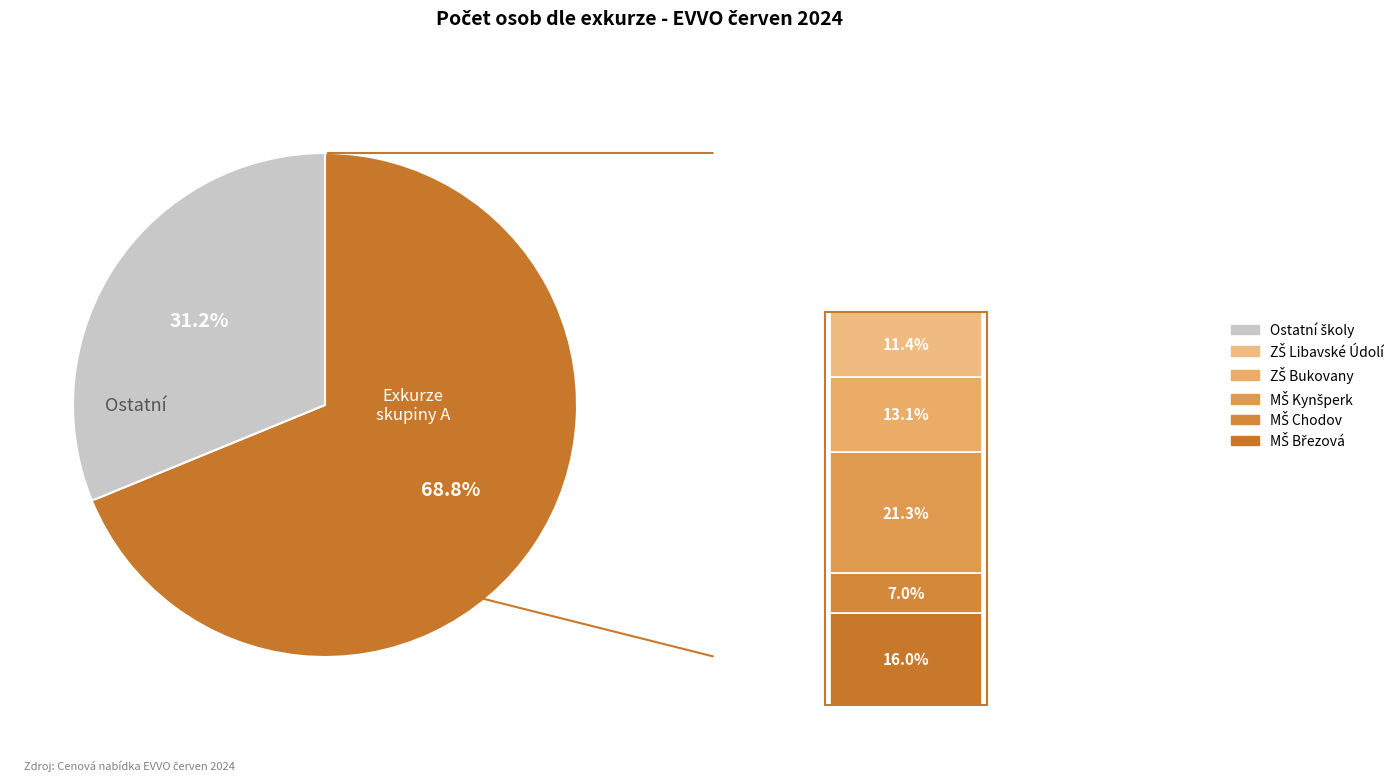

What is the total percentage of ZŠ Libavské Údolí (2024-06-17) and MŠ Kynšperk (2024-06-12)?

32.7%